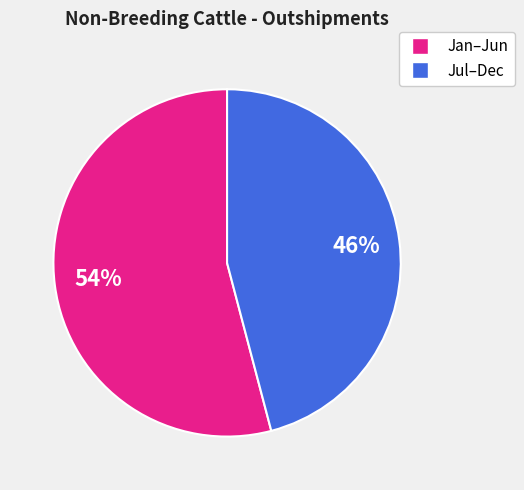

To the nearest percent, what is the difference between the largest and smallest slice percentages?

8%